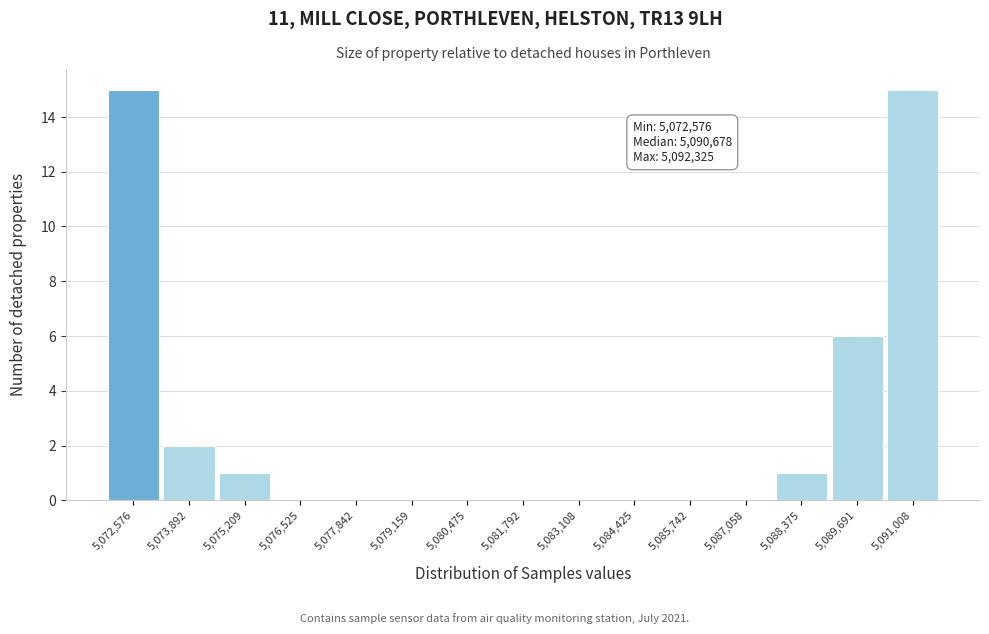

Reading left to right, what are all the values shown in this chart?

5,072,576=15	5,073,892=2	5,075,209=1	5,076,525=0	5,077,842=0	5,079,159=0	5,080,475=0	5,081,792=0	5,083,108=0	5,084,425=0	5,085,742=0	5,087,058=0	5,088,375=1	5,089,691=6	5,091,008=15